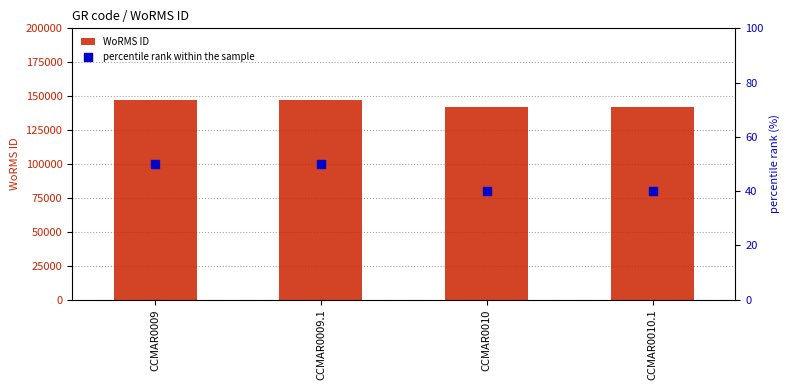

At how many categories does at least one series exceed 1455?

4